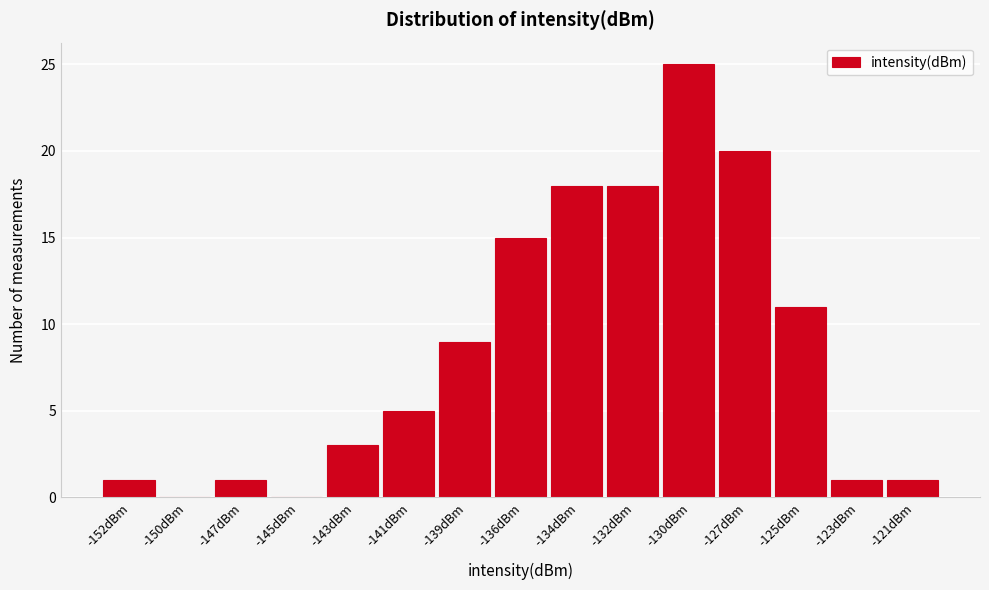

Reading left to right, what are all the values shown in this chart?

-152dBm=1	-150dBm=0	-147dBm=1	-145dBm=0	-143dBm=3	-141dBm=5	-139dBm=9	-136dBm=15	-134dBm=18	-132dBm=18	-130dBm=25	-127dBm=20	-125dBm=11	-123dBm=1	-121dBm=1